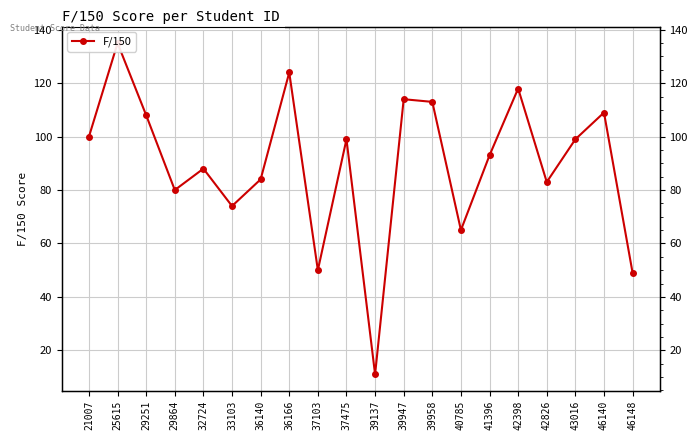

Reading left to right, extract all data points from this chart.

21007=100	25615=135	29251=108	29864=80	32724=88	33103=74	36140=84	36166=124	37103=50	37475=99	39137=11	39947=114	39958=113	40785=65	41396=93	42398=118	42826=83	43016=99	46140=109	46148=49